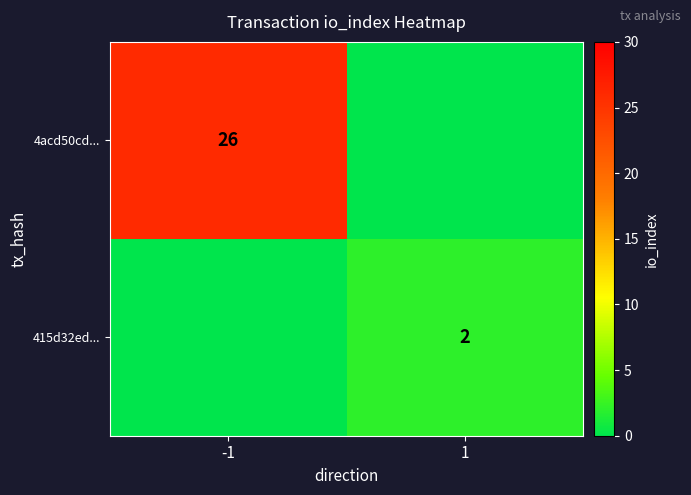

The 4acd50cd... series shows 37 at -1. True or false?

False